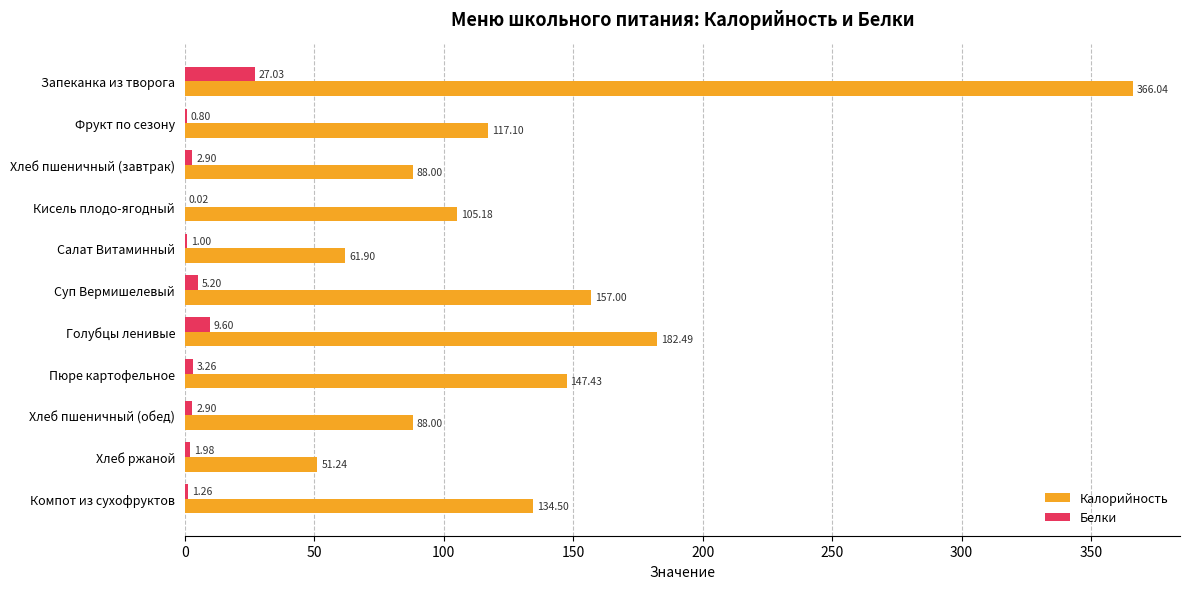

At which label is Калорийность closest to 208?

Голубцы ленивые